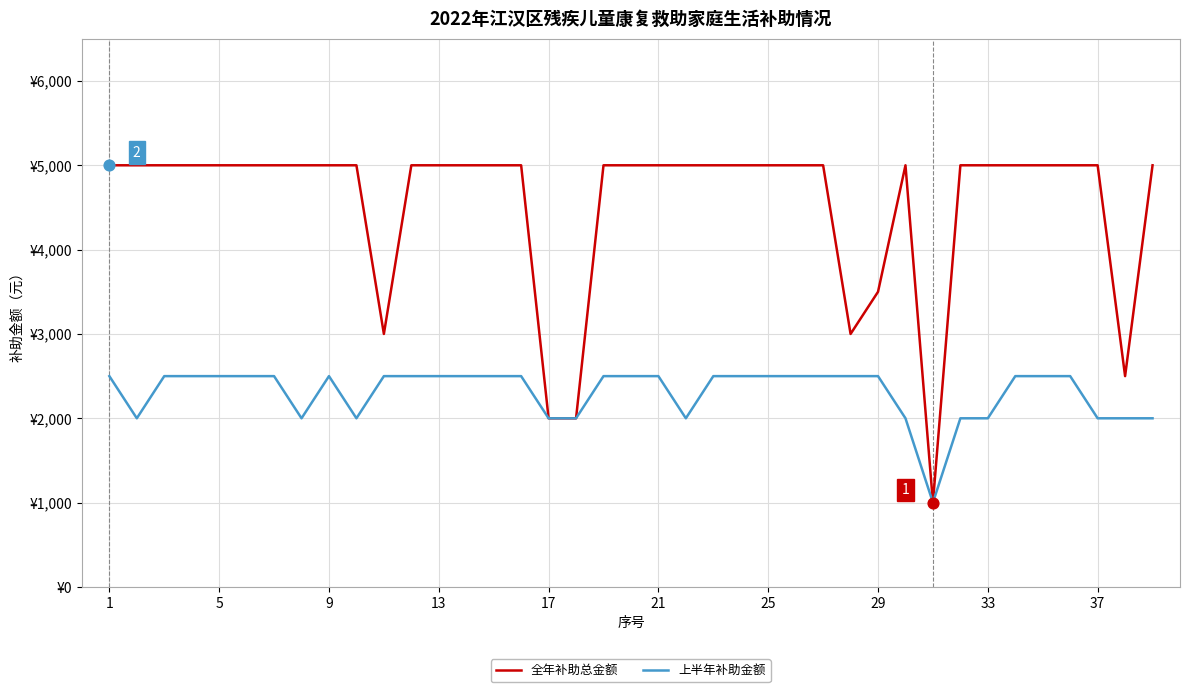

At which category is the sum across all series the highest?

1